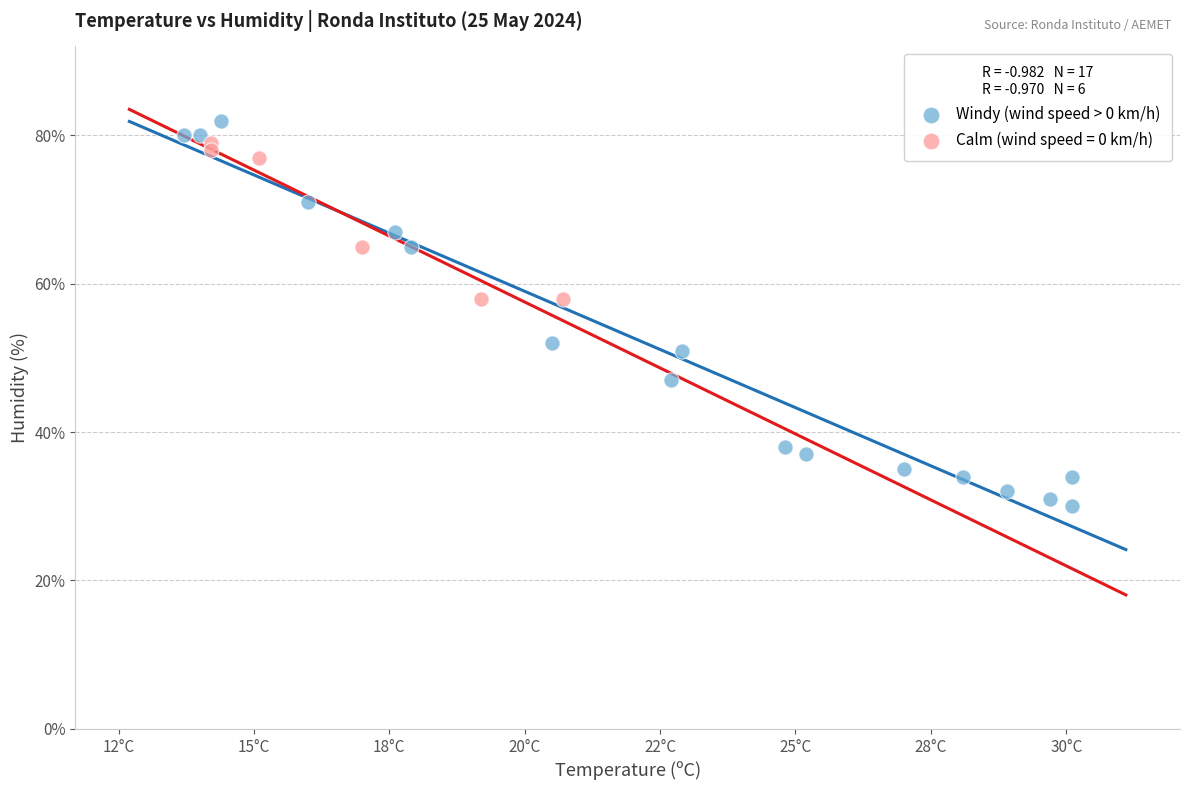

Which series contains the lowest Y value?

Windy (wind speed > 0 km/h)